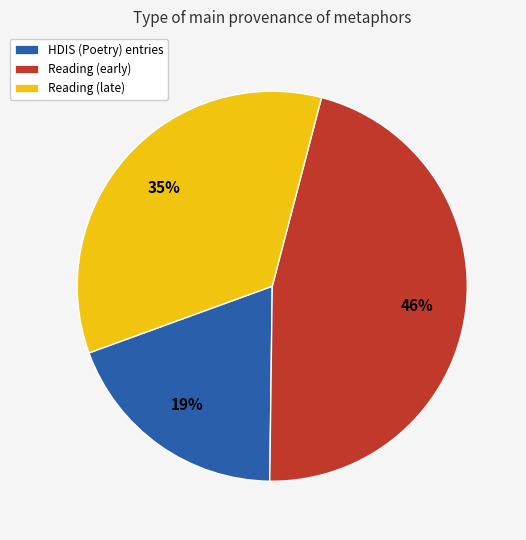

Do Reading (early) and HDIS (Poetry) entries together represent more than half of the pie?

Yes